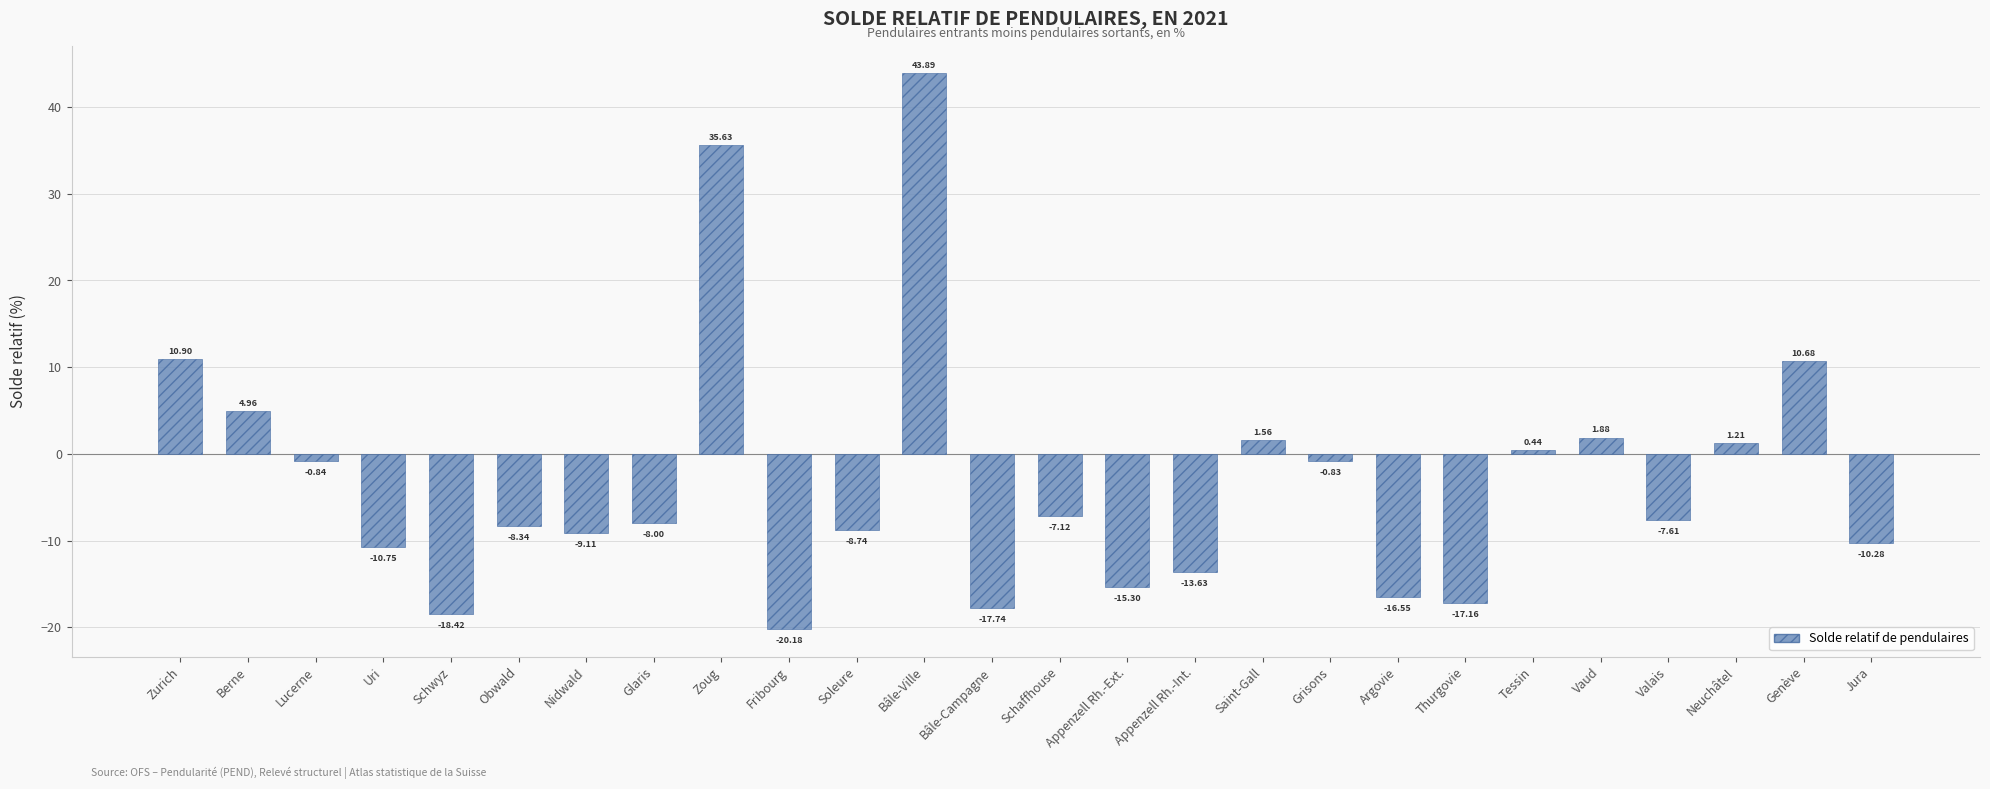

Does the chart contain stacked bars?

No